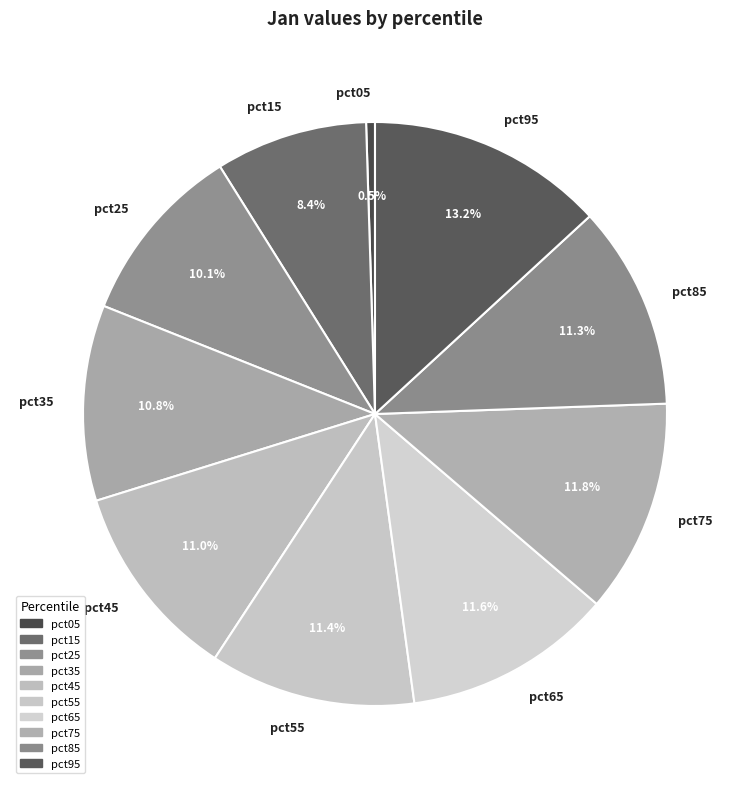

Which has a higher value, pct65 or pct45?

pct65